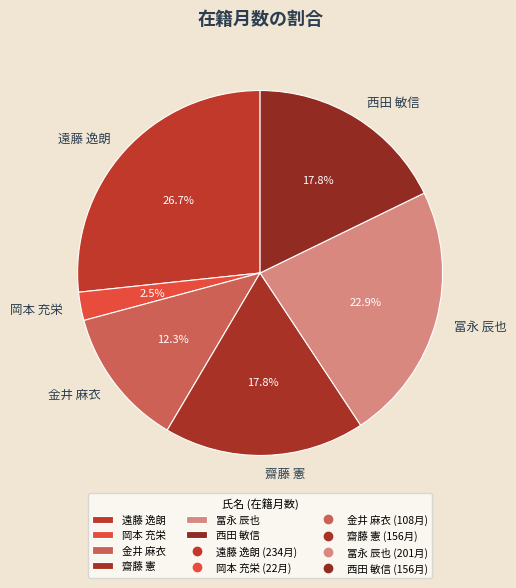

What portion of the pie excludes 齋藤 憲?

82.2%